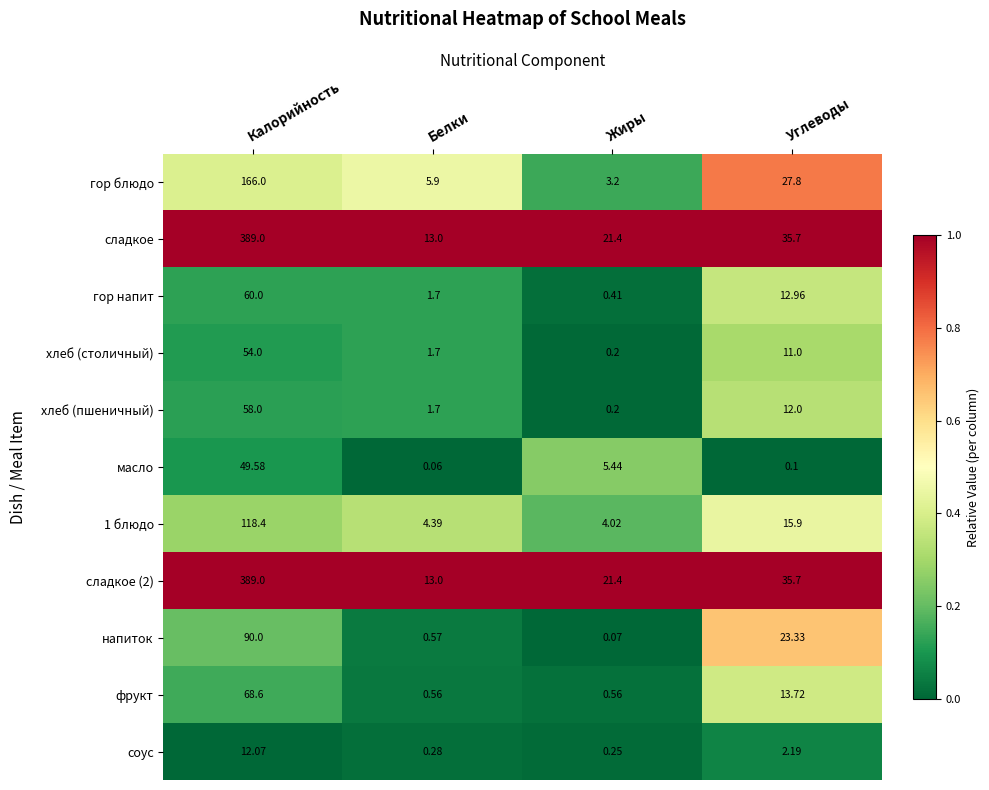

Where does the гор напит series first go above 12?

Калорийность